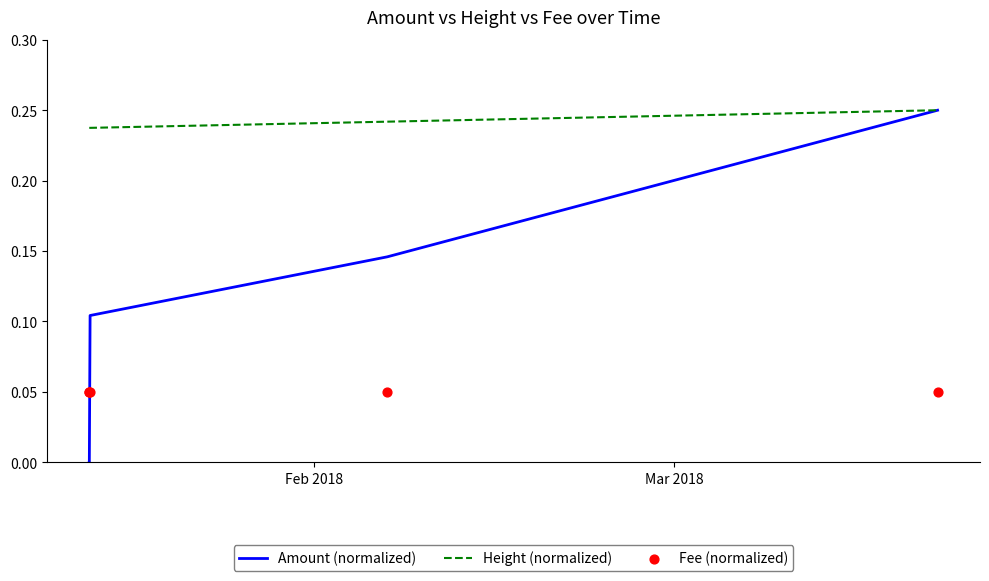

Which series has the largest total across all categories?

Height (normalized)